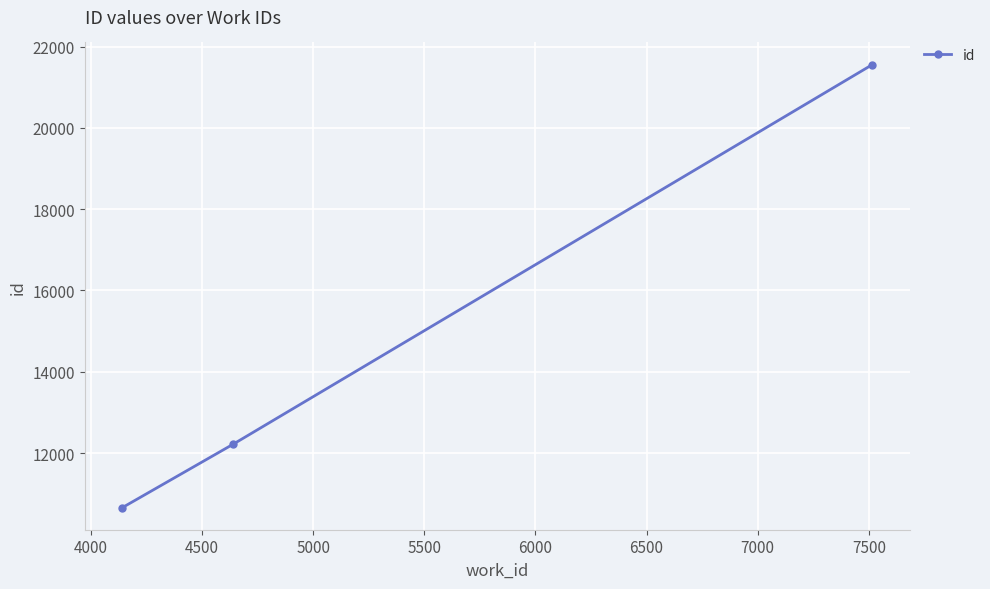

What is the maximum value shown in the chart?

21557.5